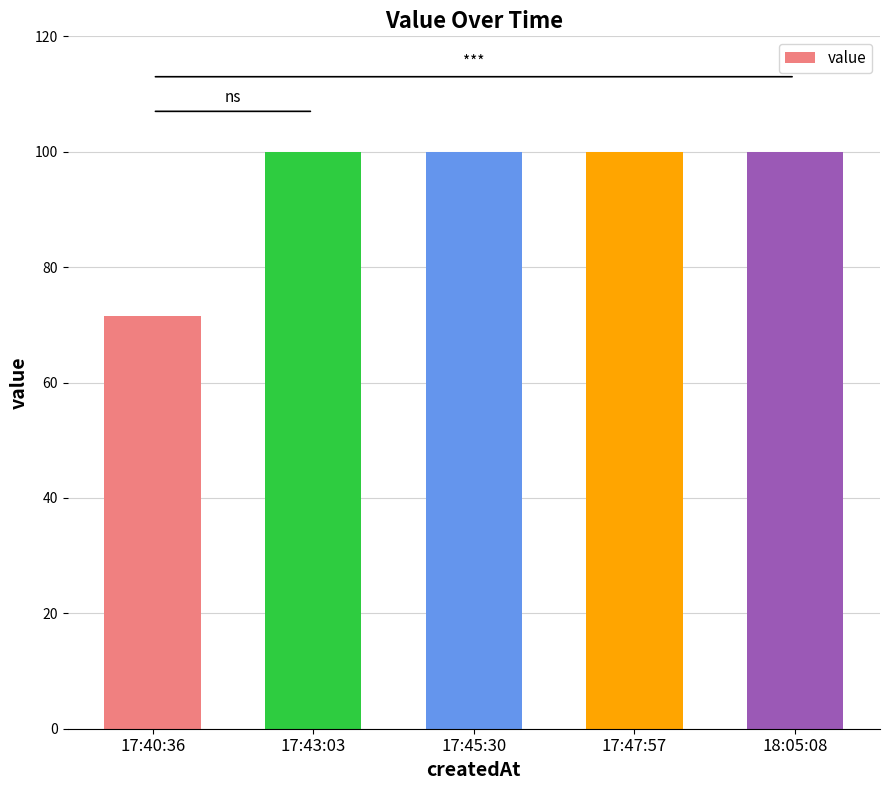

What is the smallest value displayed?

71.6